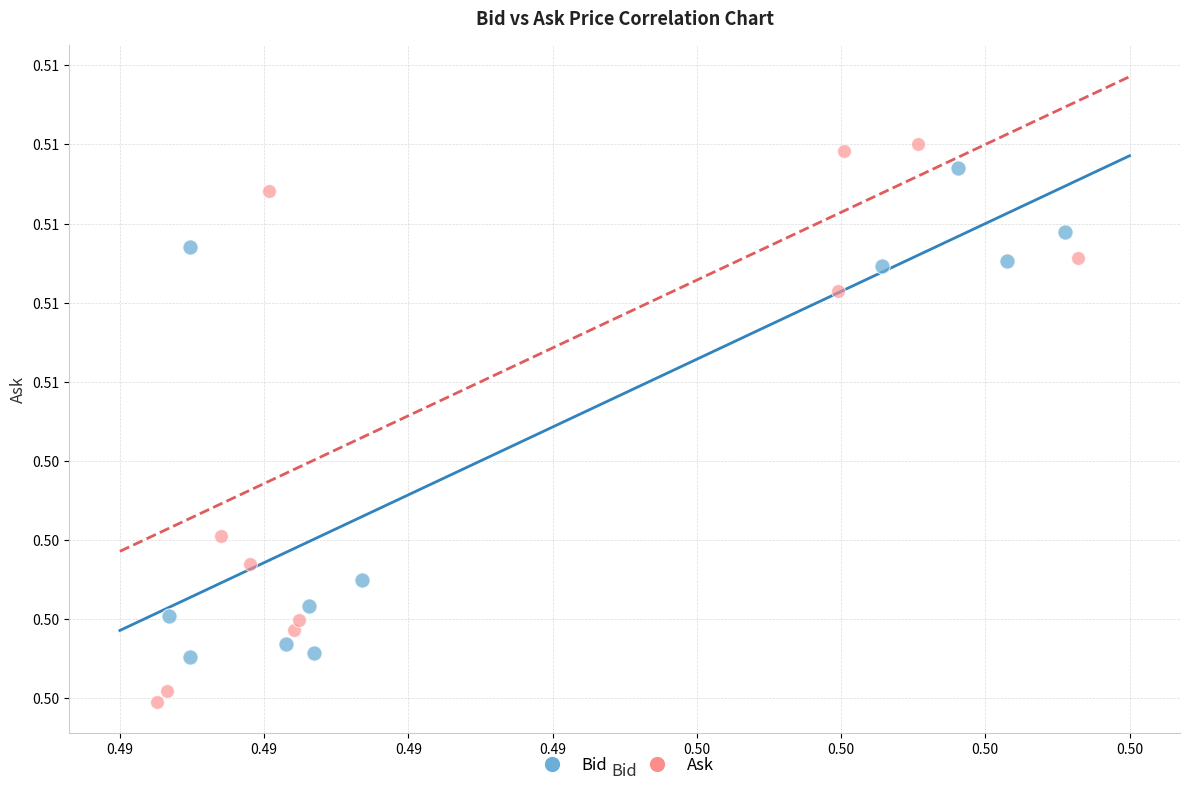

What are all the series names shown in the legend?

Bid, Ask